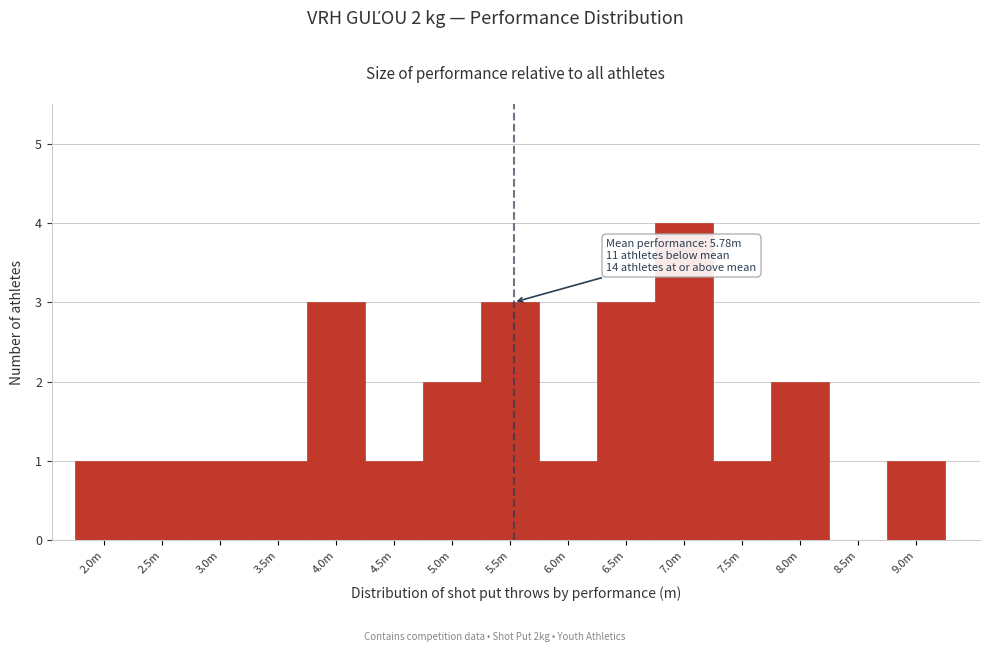

Reading left to right, list all the values displayed in this chart.

2.0m=1	2.5m=1	3.0m=1	3.5m=1	4.0m=3	4.5m=1	5.0m=2	5.5m=3	6.0m=1	6.5m=3	7.0m=4	7.5m=1	8.0m=2	8.5m=0	9.0m=1